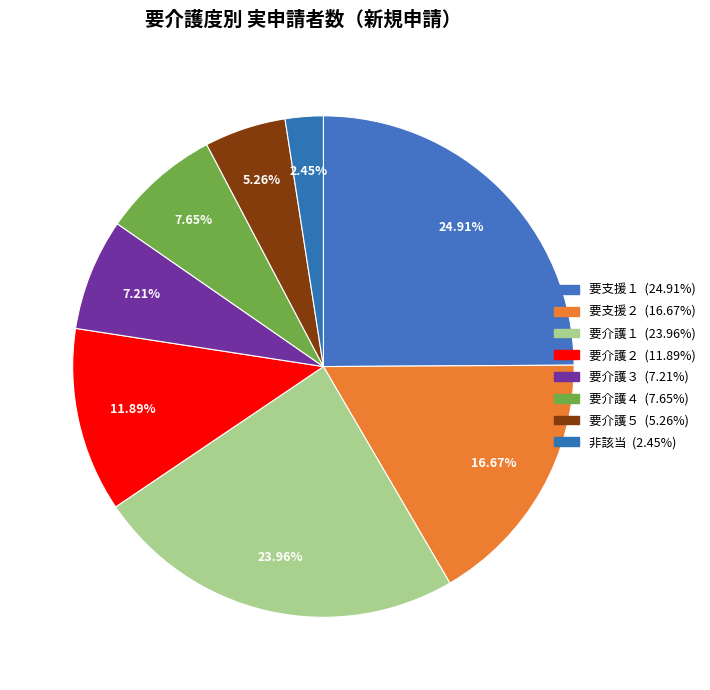

Count the number of slices in the pie.

8